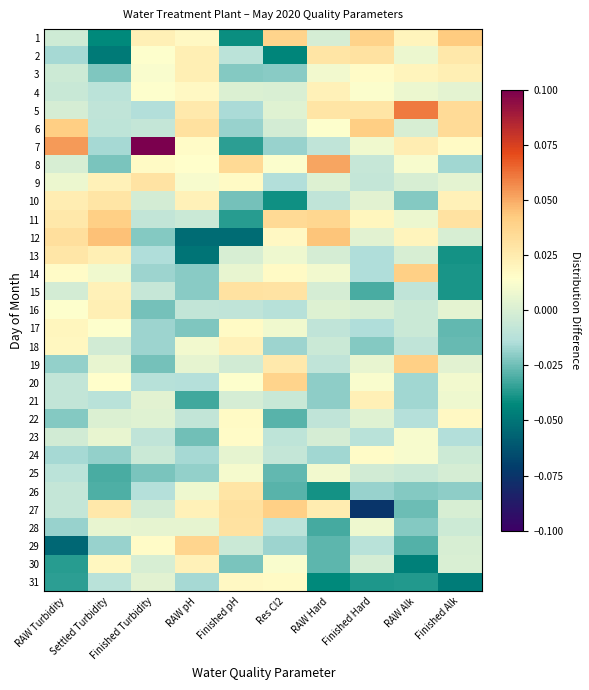

Count the number of data series in this chart.

31